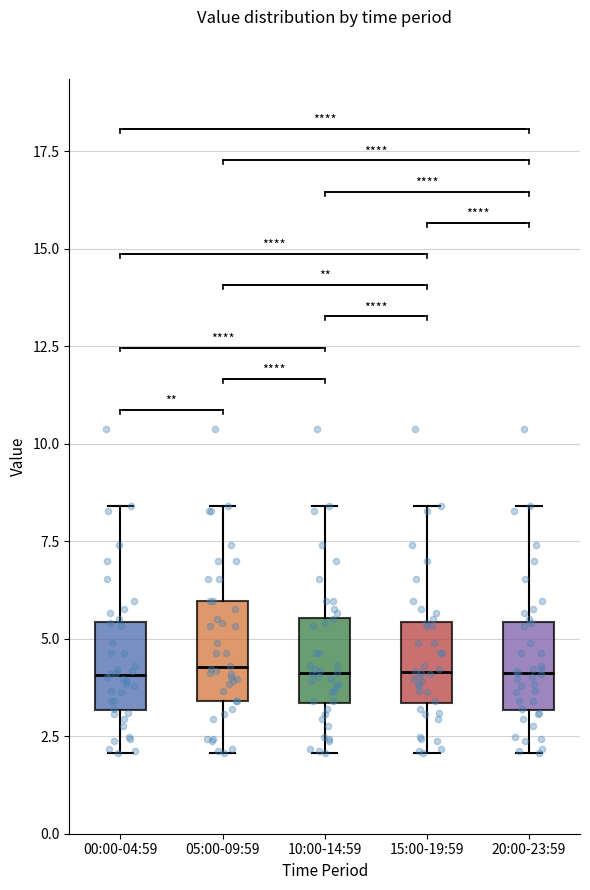

Reading left to right, read every box against the y-axis: the position of its median line, the range the box covers, and the ends of its whiskers. The values are not printed on the chart, so give them approximately, as read against the axis.

00:00-04:59: median 4.0, box 3.0 to 5.5, whiskers 2.0 to 8.5
05:00-09:59: median 4.5, box 3.5 to 6.0, whiskers 2.0 to 8.5
10:00-14:59: median 4.0, box 3.5 to 5.5, whiskers 2.0 to 8.5
15:00-19:59: median 4.0, box 3.5 to 5.5, whiskers 2.0 to 8.5
20:00-23:59: median 4.0, box 3.0 to 5.5, whiskers 2.0 to 8.5